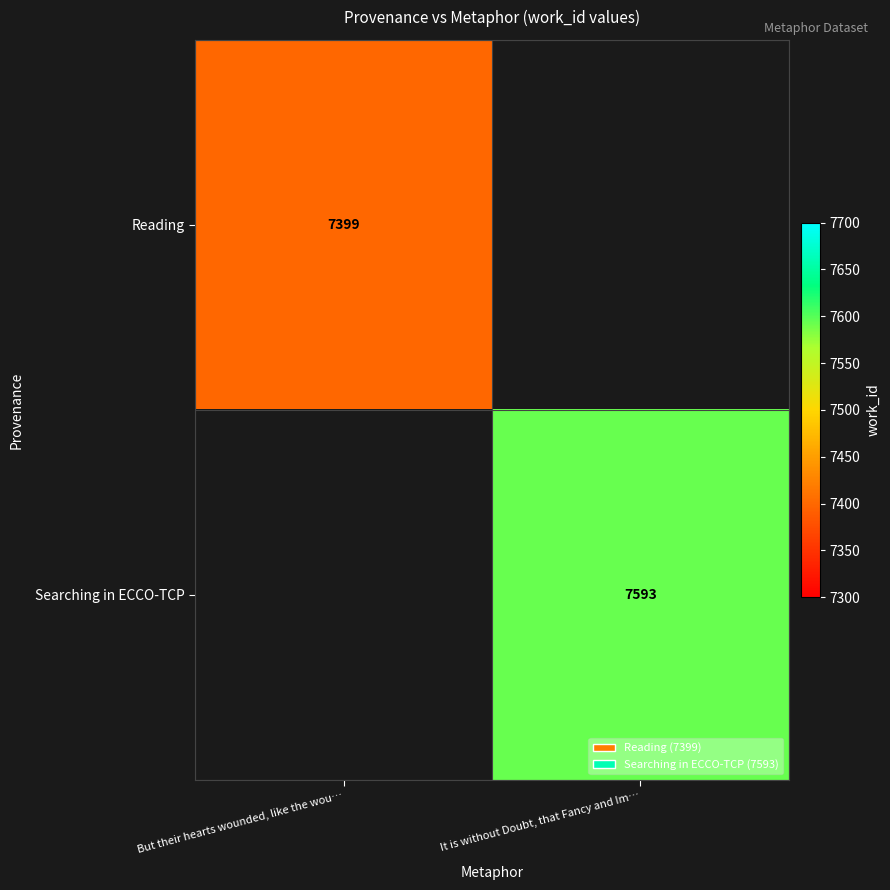

True or false: Searching in ECCO-TCP has a value of 2357 at It is without Doubt, that Fancy and Im….

False